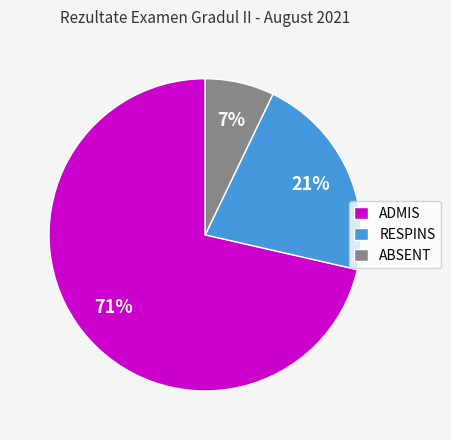

Approximately how many times larger is the value at RESPINS compared to ADMIS?

0.3